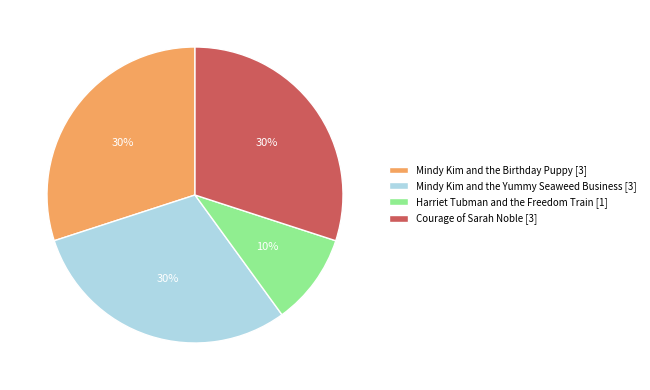

Do Mindy Kim and the Yummy Seaweed Business [3] and Harriet Tubman and the Freedom Train [1] together represent more than half of the pie?

No